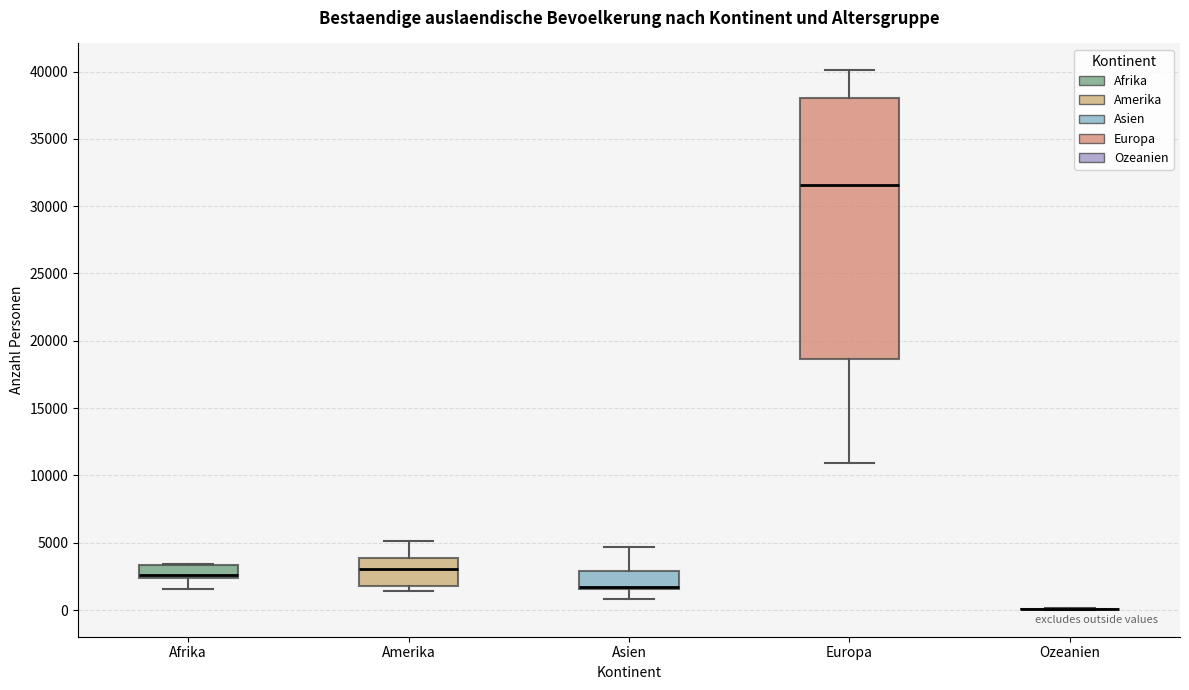

Reading left to right, read every box against the y-axis: the position of its median line, the range the box covers, and the ends of its whiskers. The values are not printed on the chart, so give them approximately, as read against the axis.

Afrika: median 2500 (just above the box's lower edge), box 2500 to 3500, whiskers 1500 to 3500
Amerika: median 3000, box 2000 to 4000, whiskers 1500 to 5000
Asien: median 1500 (drawn on the box's lower edge), box 1500 to 3000, whiskers 1000 to 4500
Europa: median 31500, box 18500 to 38000, whiskers 11000 to 40000
Ozeanien: box collapsed to a line at 0, whiskers 0 to 0